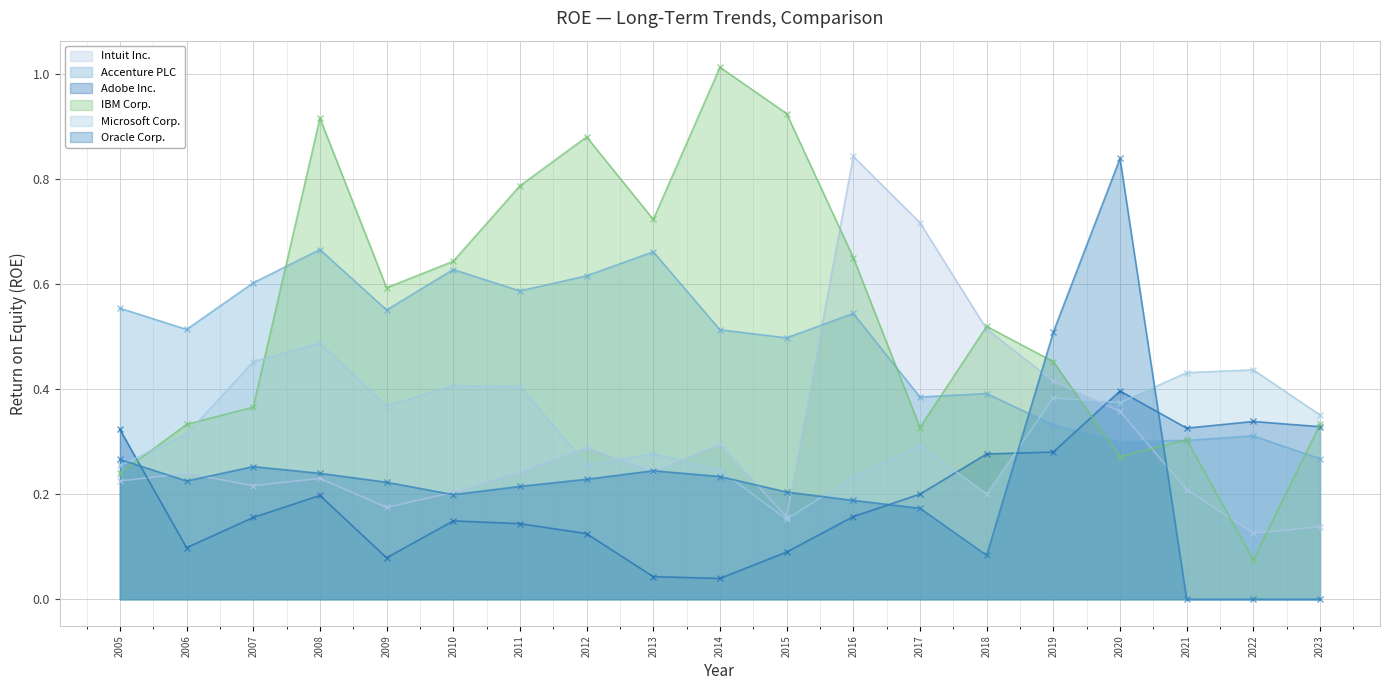

What are all the series names shown in the legend?

Intuit Inc., Accenture PLC, Adobe Inc., IBM Corp., Microsoft Corp., Oracle Corp.